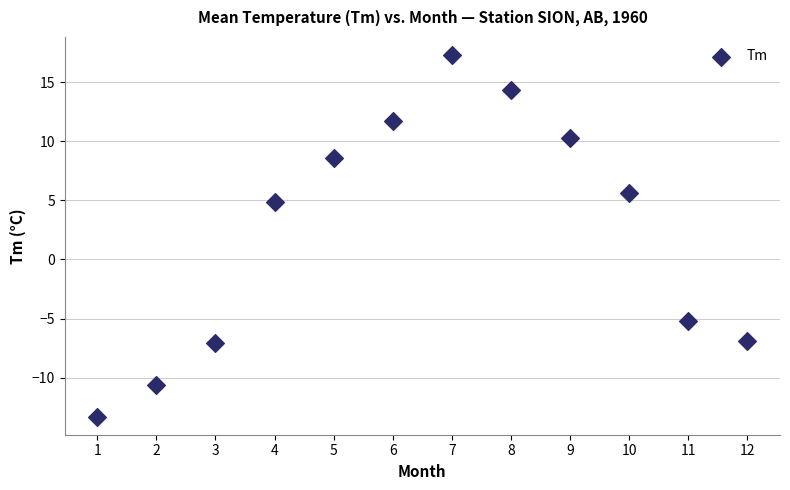

What is the average X value?

6.5